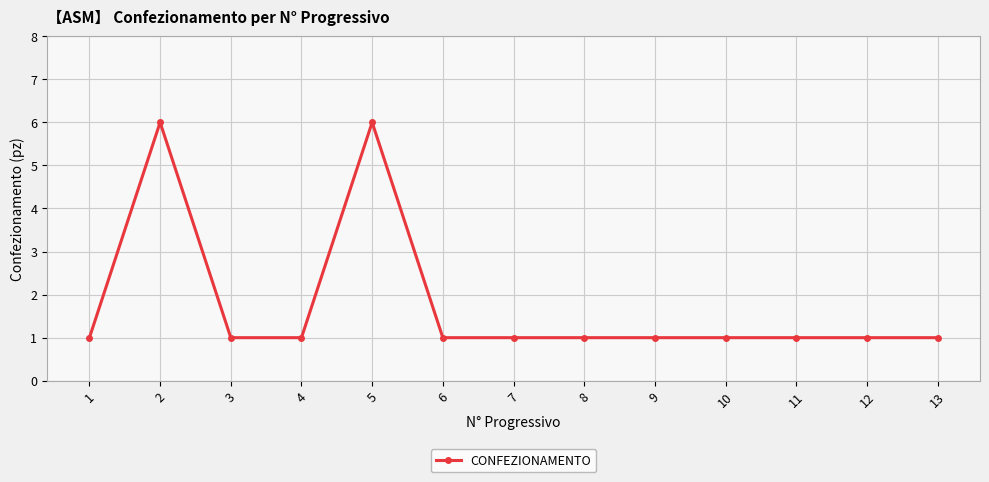

Is this an area chart (filled region under the line)?

No